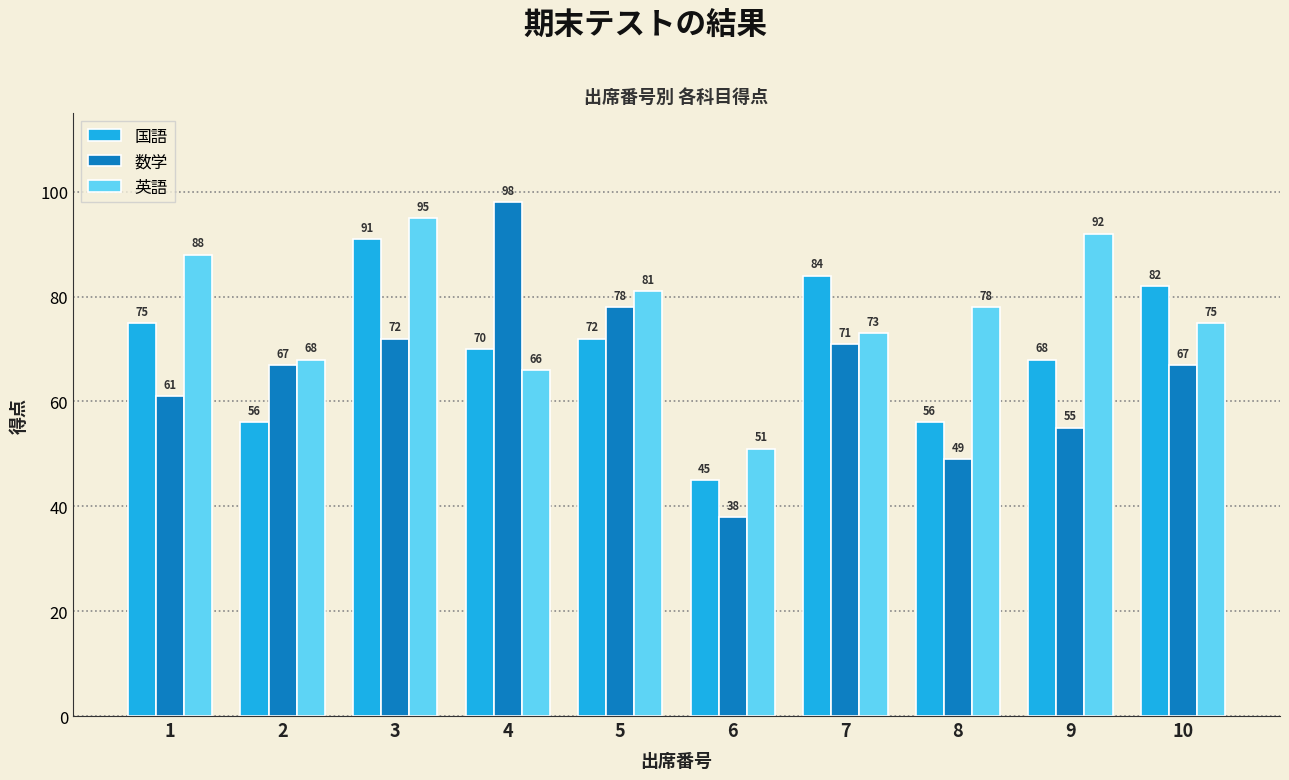

Which series has the largest range (max minus min)?

数学